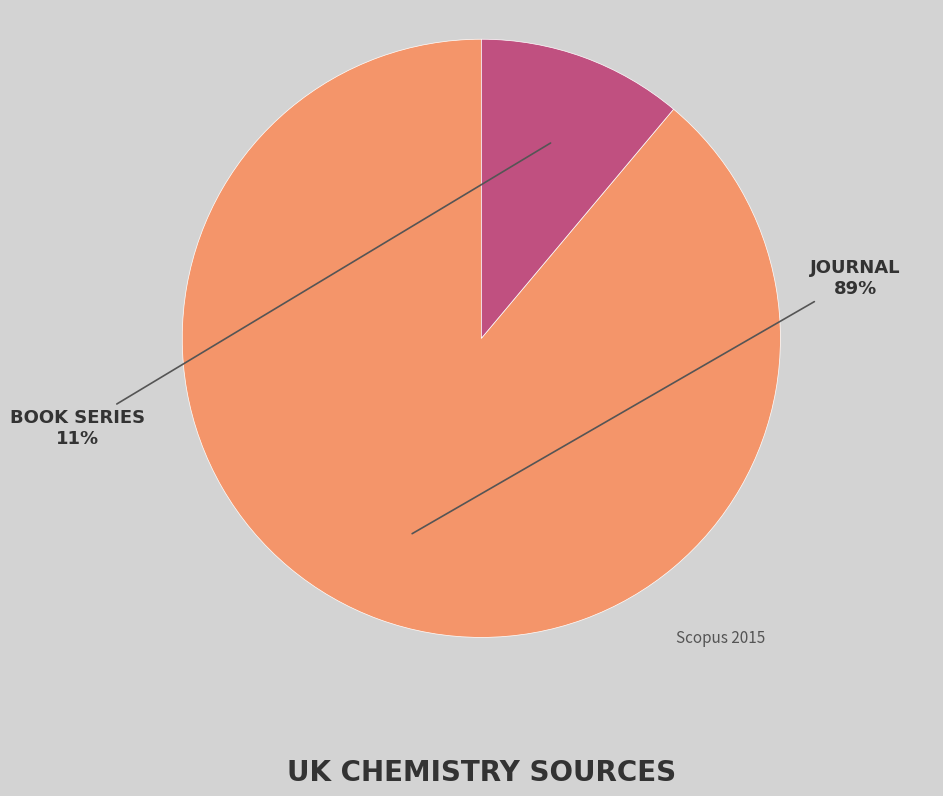

Does any single category account for the majority?

Yes